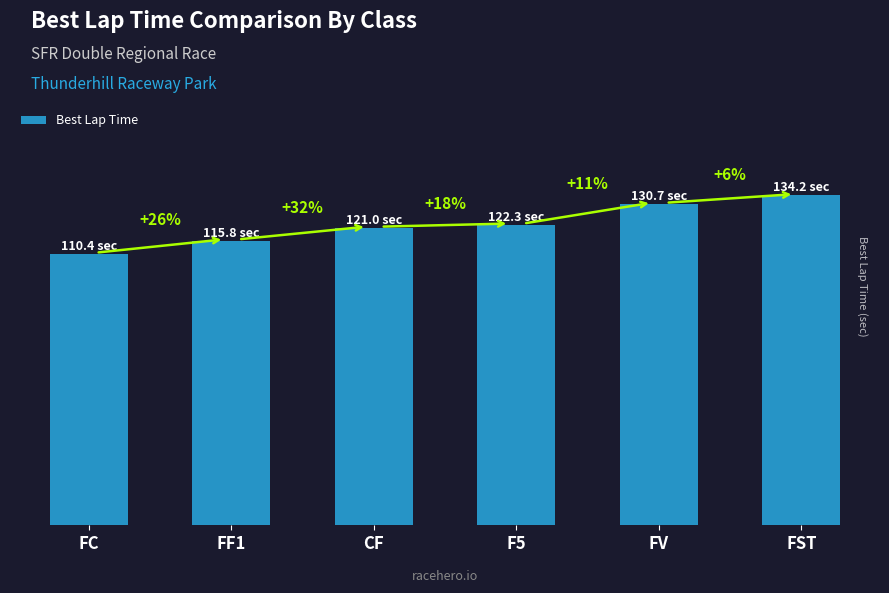

What is the minimum value shown in the chart?

110.4